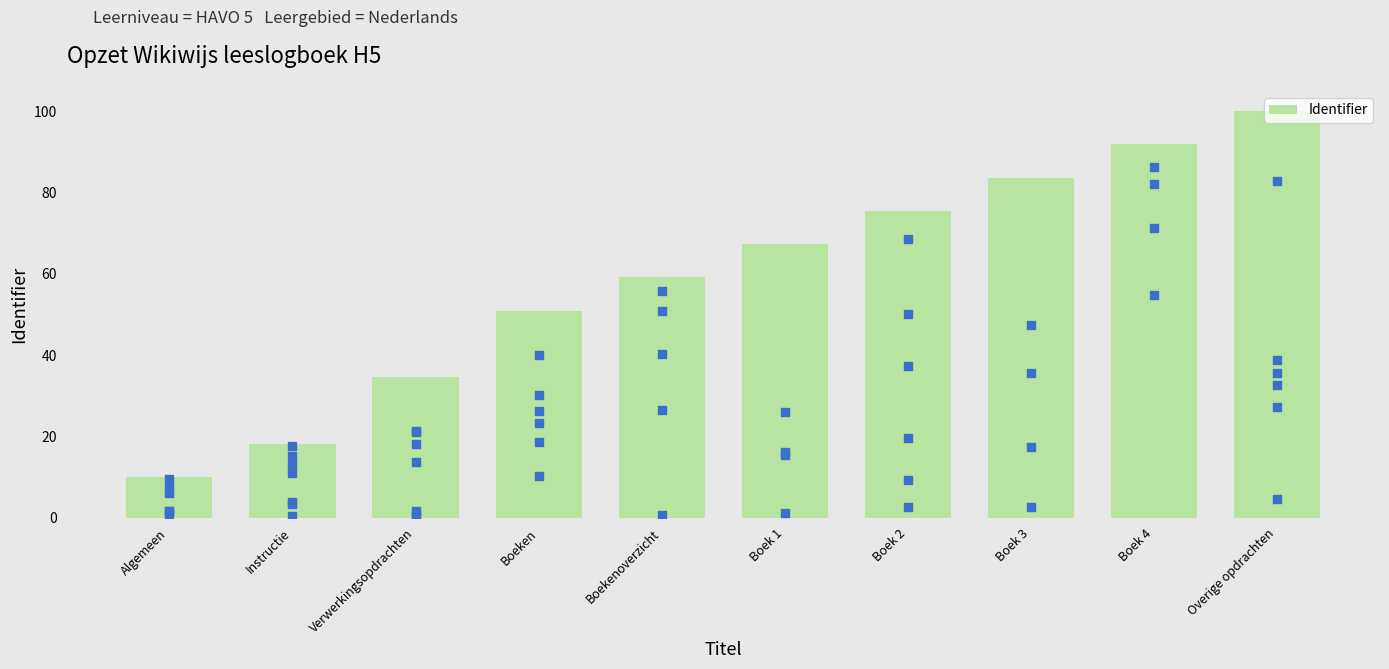

Between Verwerkingsopdrachten and Boek 1, which is larger?

Boek 1